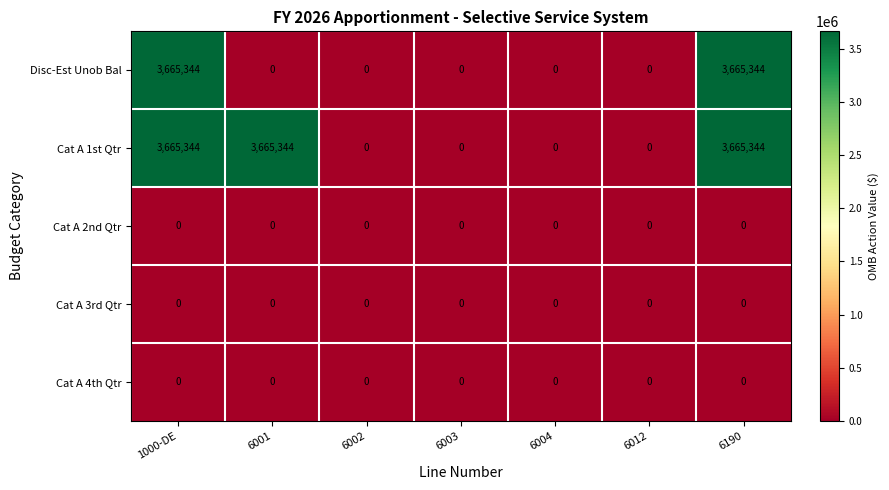

The value of Cat A 2nd Qtr at 6012 is 0. True or false?

True